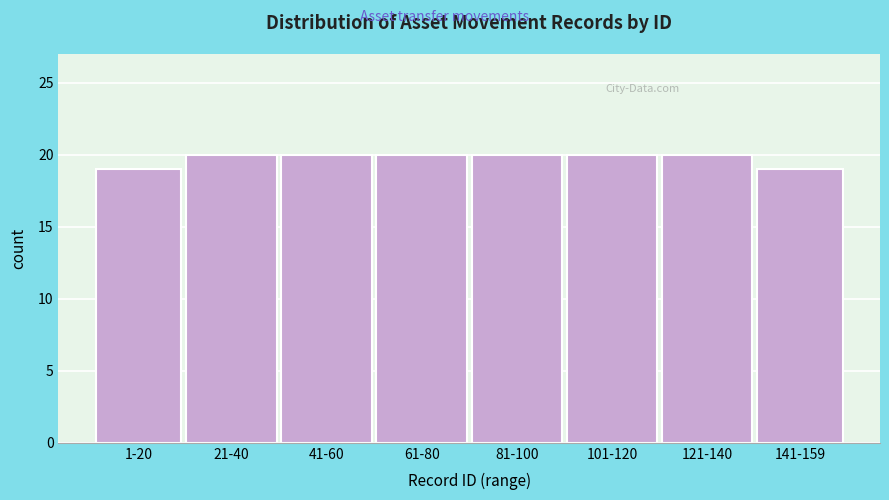

Reading left to right, transcribe all the data shown in this chart.

1-20=19	21-40=20	41-60=20	61-80=20	81-100=20	101-120=20	121-140=20	141-159=19